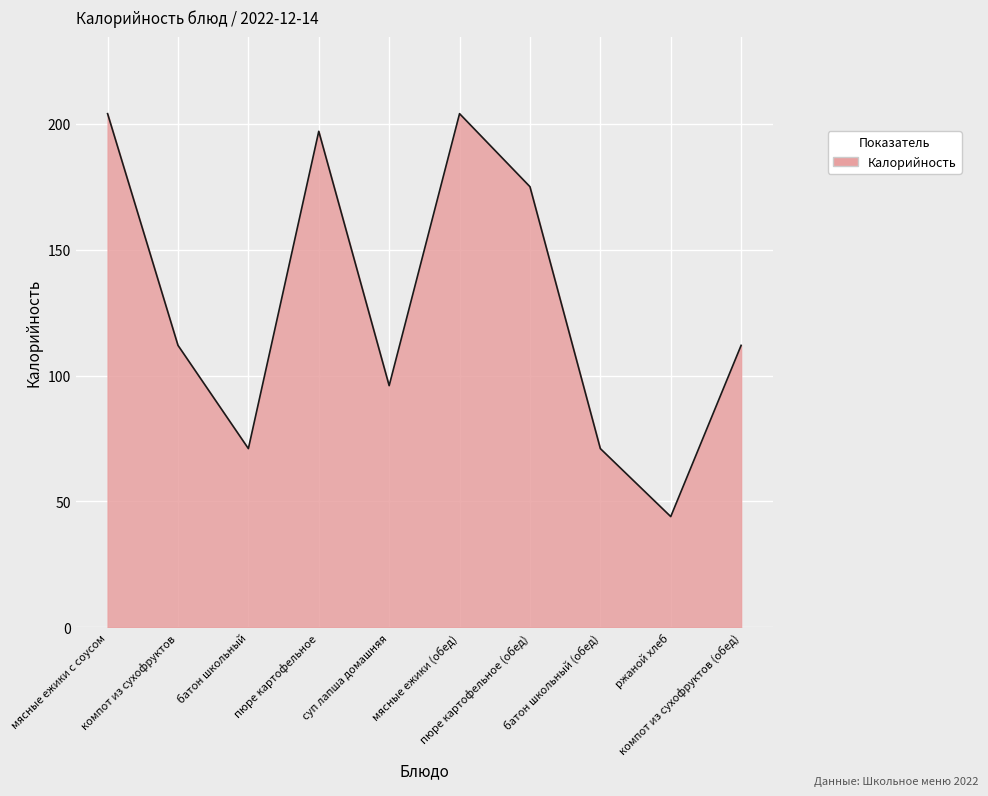

At which category does the chart reach its minimum across all series?

ржаной хлеб